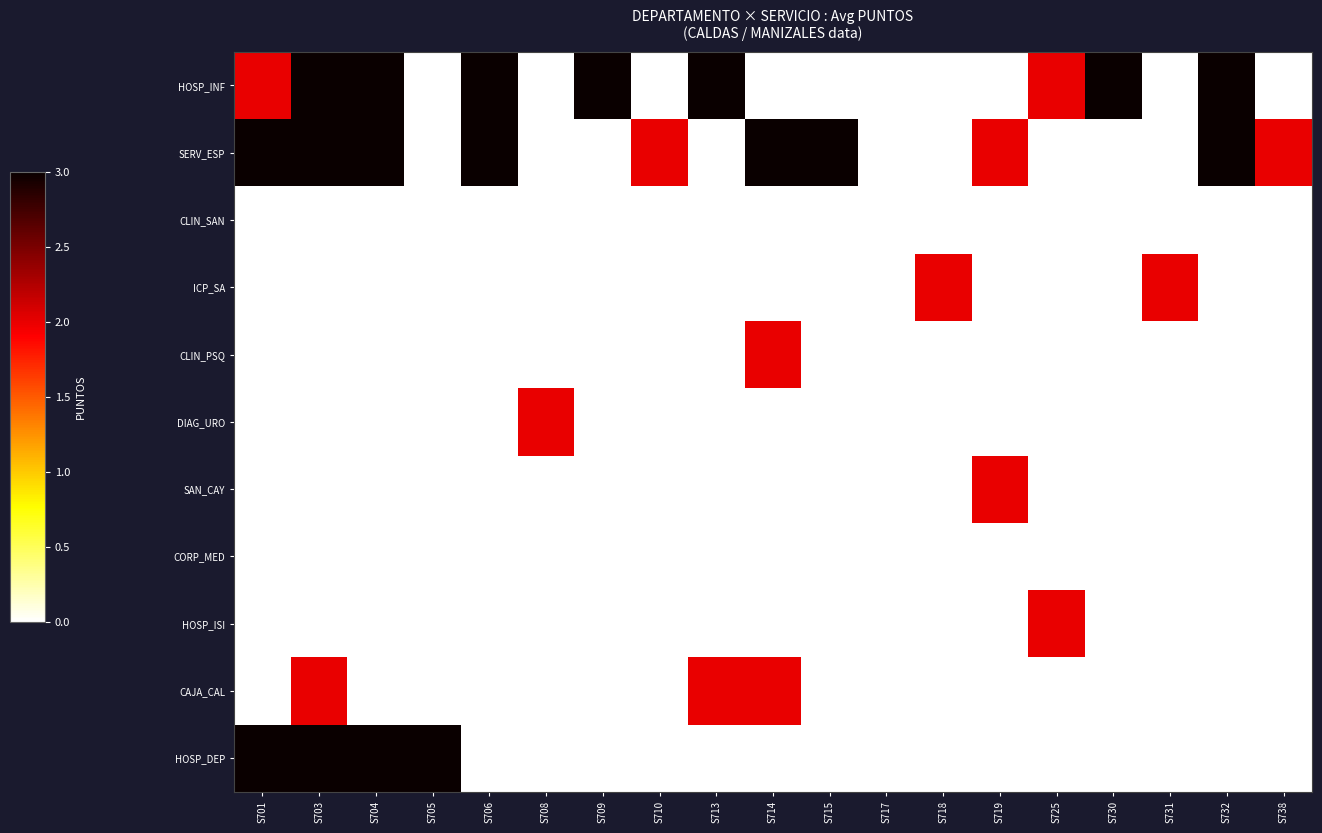

What is the total value across all series at S713?

5